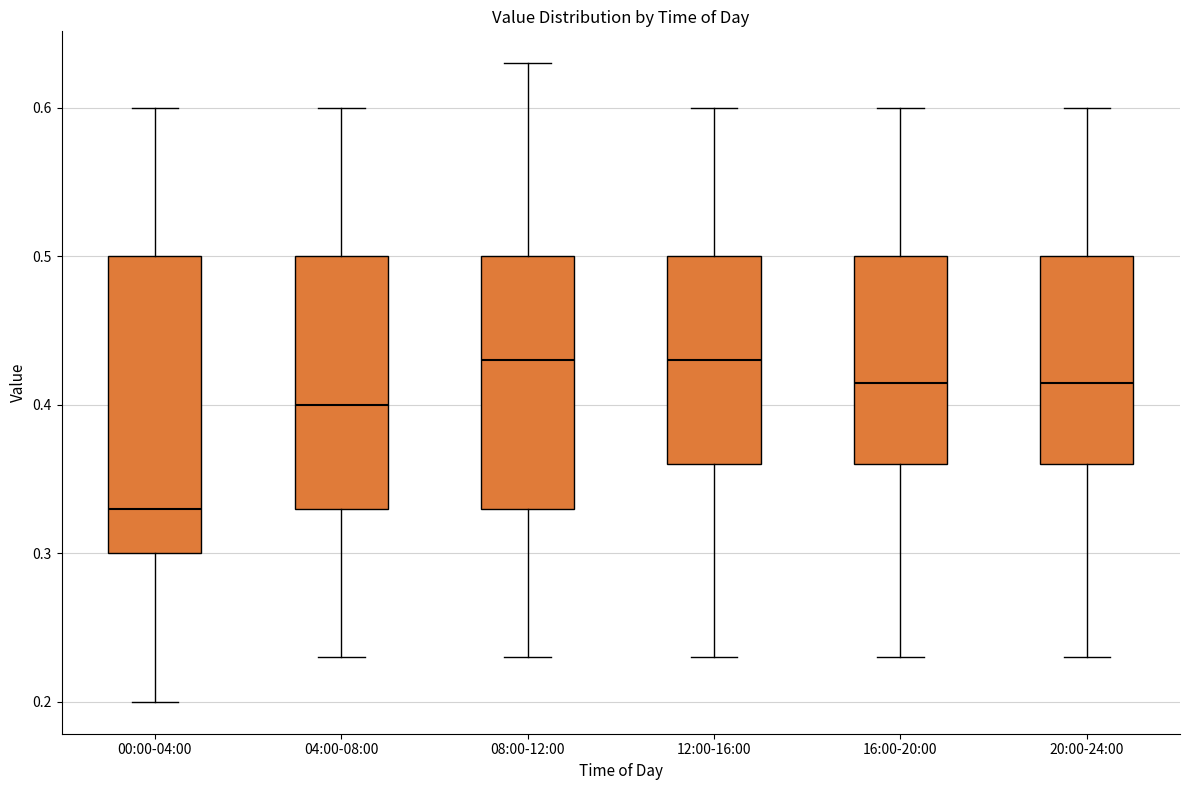

Which box is the tallest, from its lower edge to its upper edge?

00:00-04:00